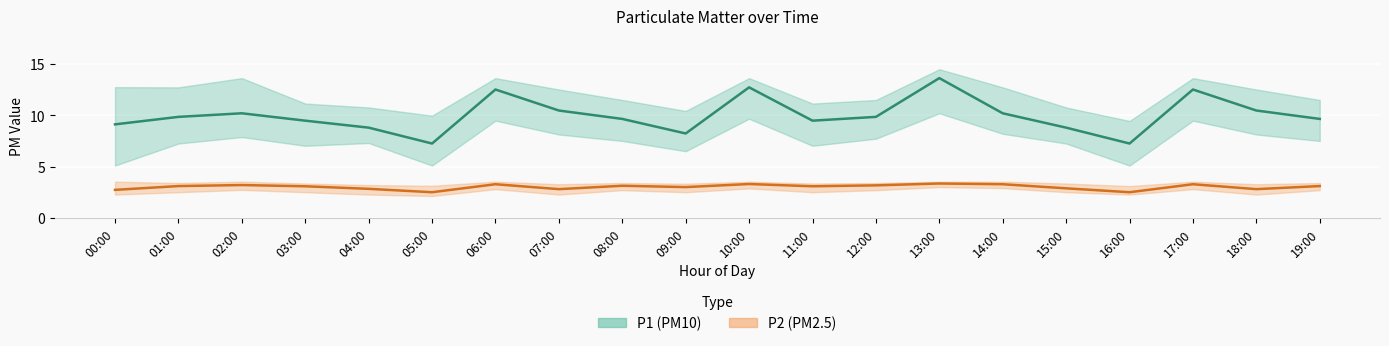

True or false: P1 (PM10) mean and P2 (PM2.5) mean intersect in this chart.

False